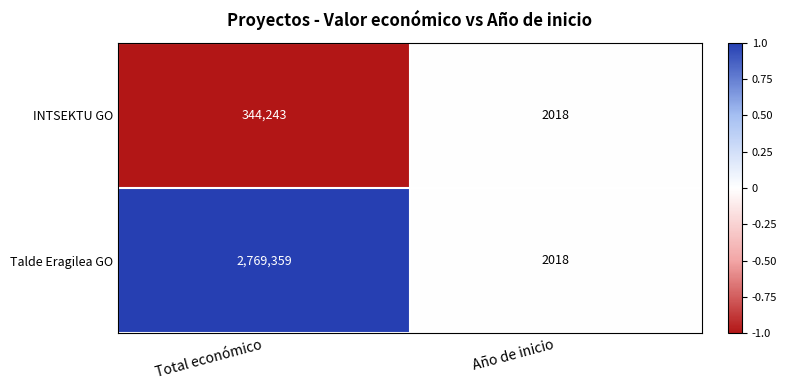

Count the number of categories in the chart.

2